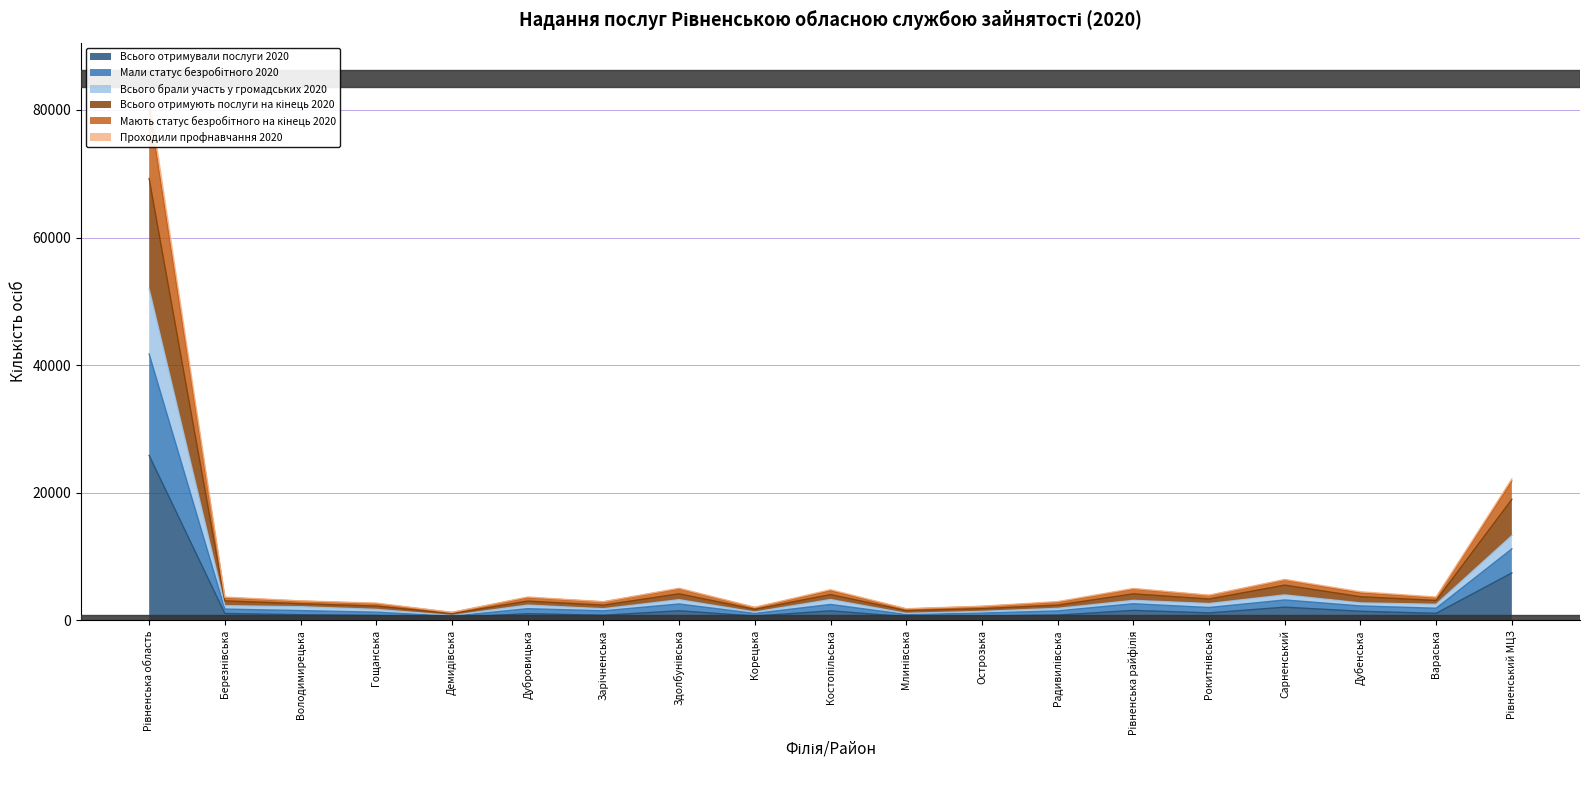

What is the lowest value of the Мають статус безробітного на кінець 2020 series?

1272